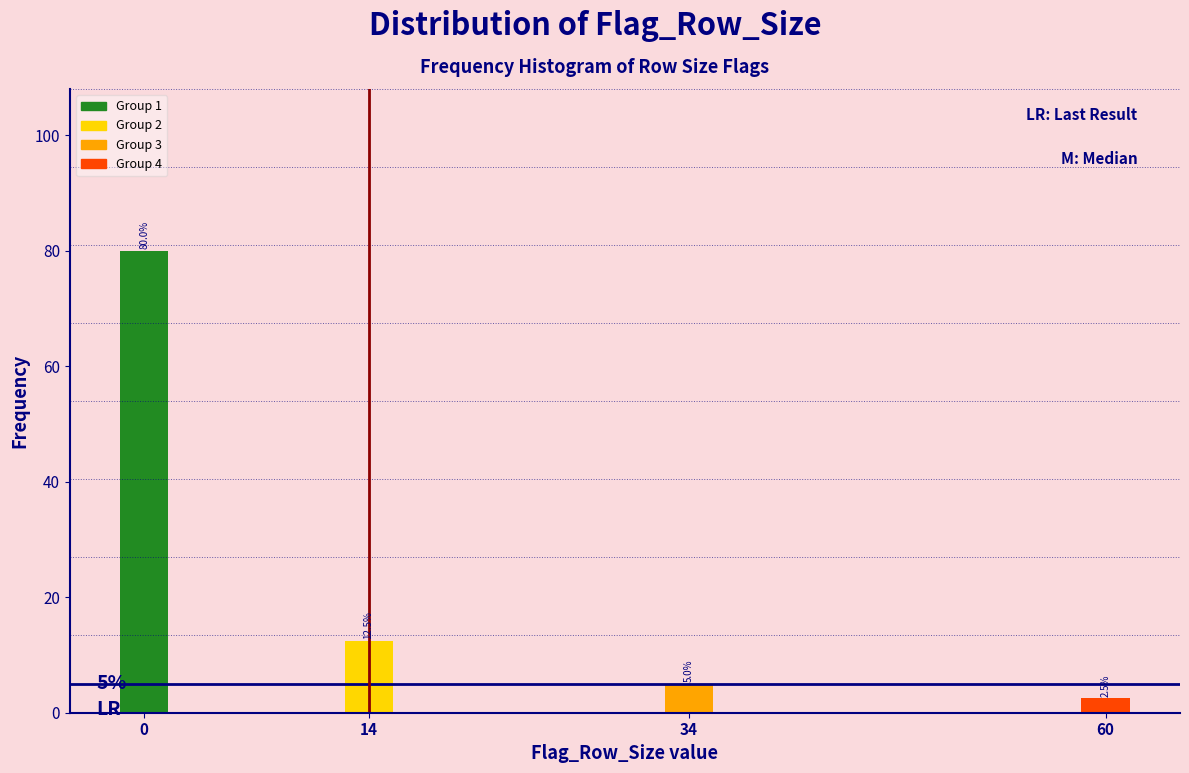

Reading right to left, transcribe all the data shown in this chart.

60=2.5	34=5.0	14=12.5	0=80.0